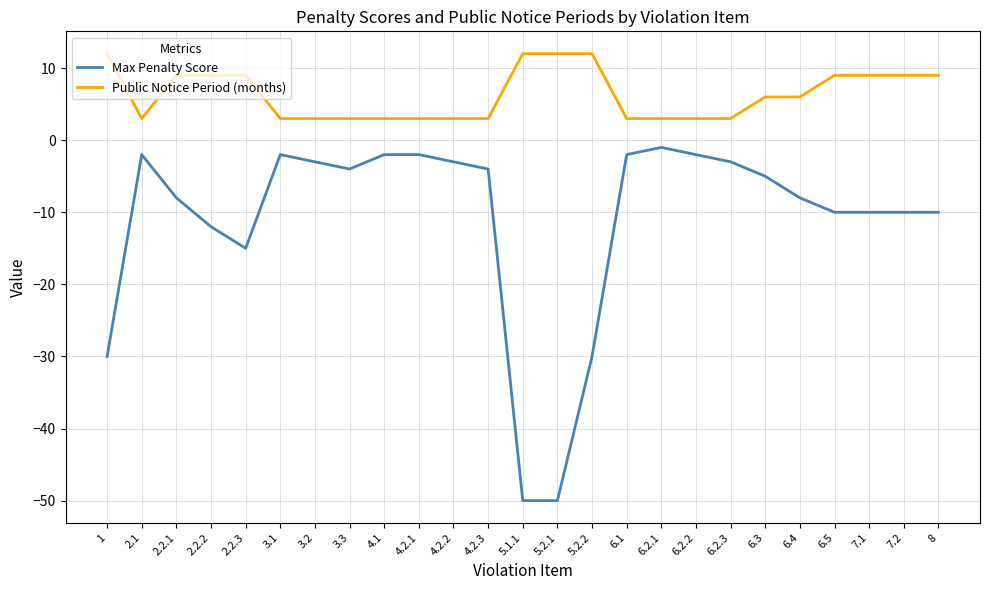

True or false: Max Penalty Score and Public Notice Period (months) intersect in this chart.

False